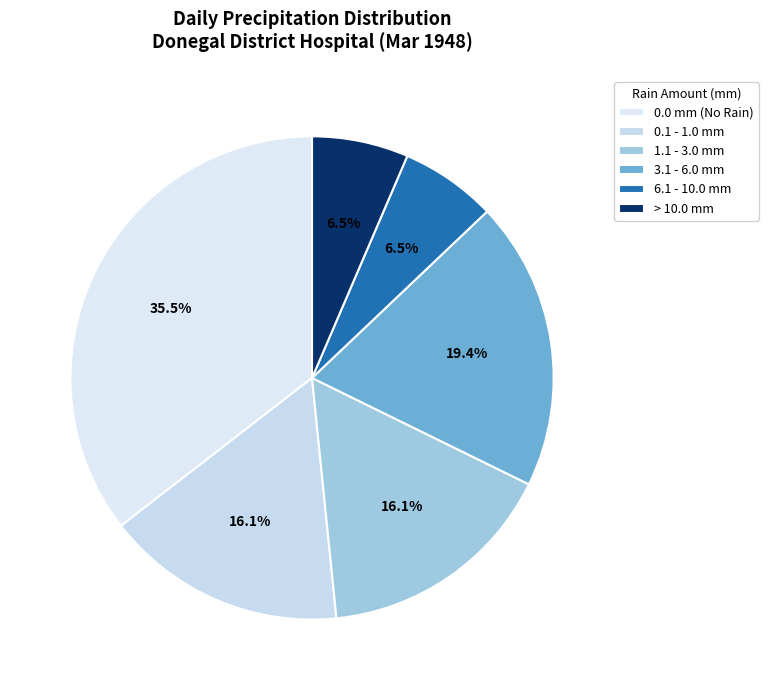

Count the number of slices in the pie.

6